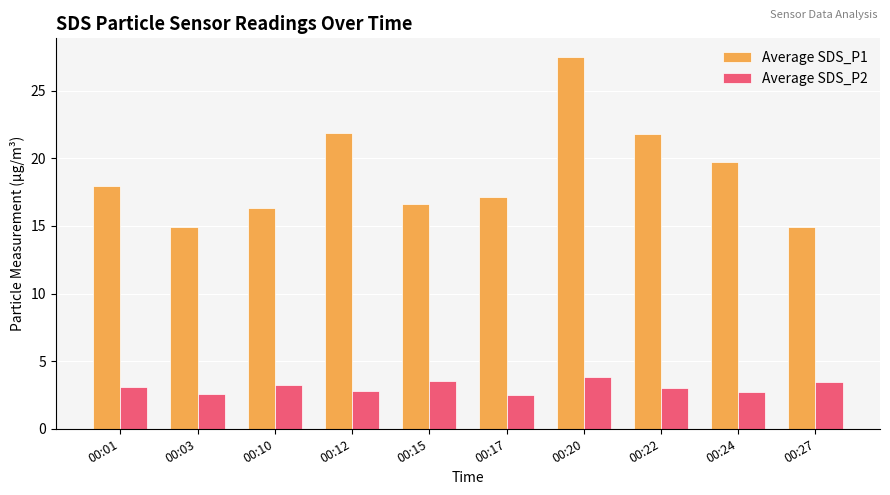

Which series has the largest total across all categories?

Average SDS_P1